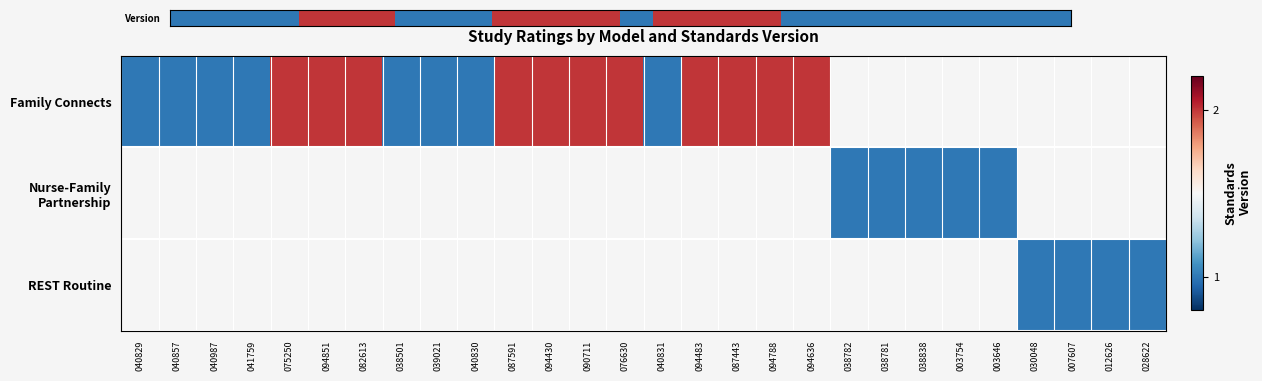

At how many categories does at least one series exceed 1?

11